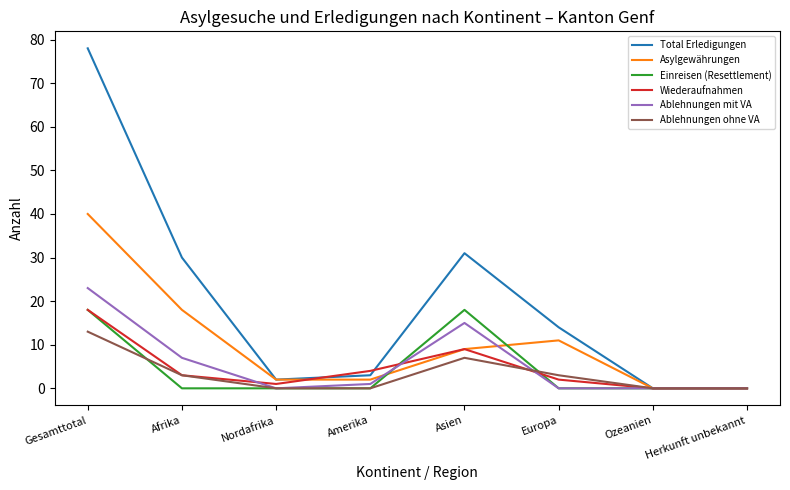

Count the number of data series in this chart.

6